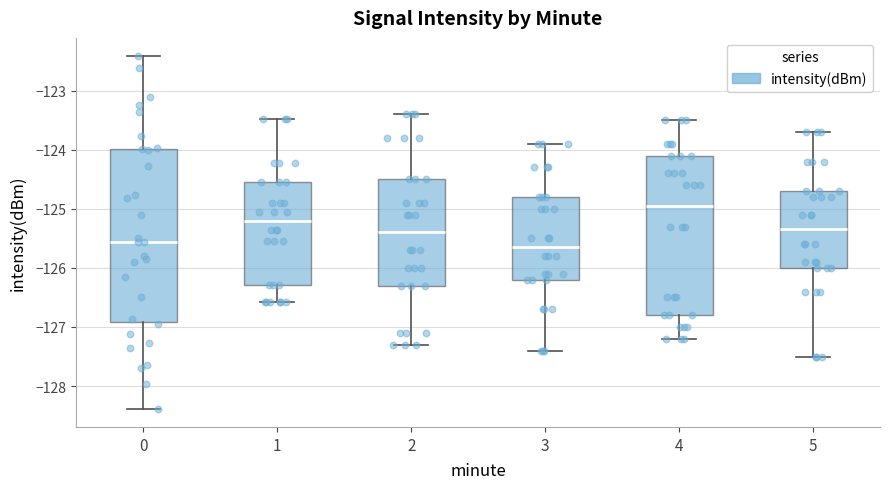

Which box has the highest median line?

4